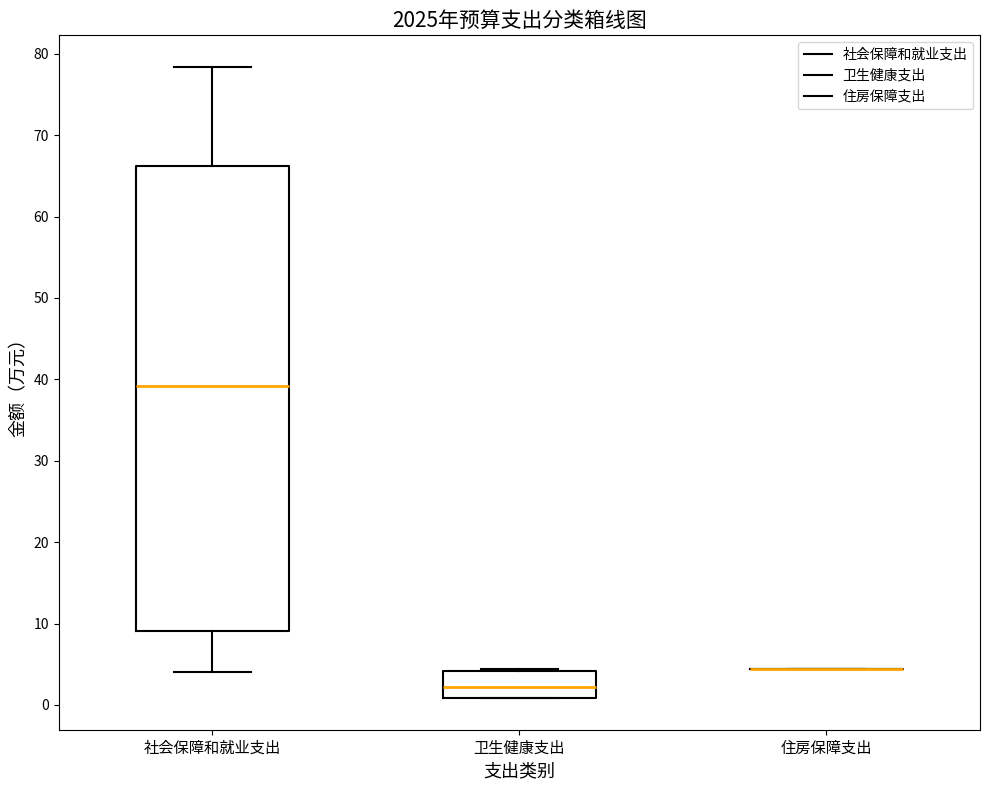

Comparing the boxes themselves (not the whiskers), which one is the tallest?

社会保障和就业支出